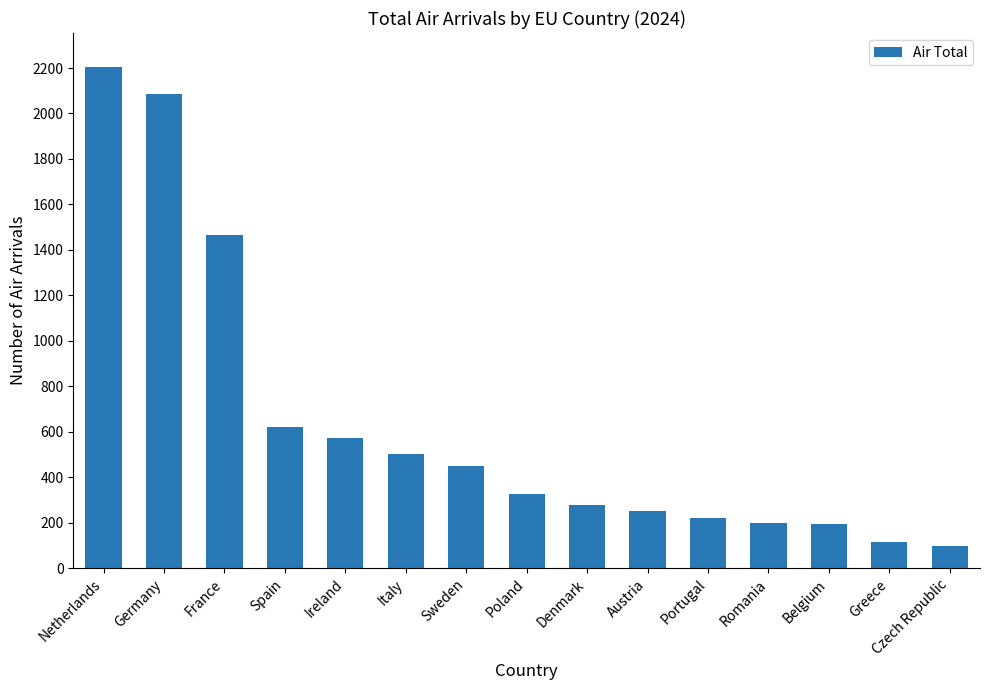

What is the value of the 12th bar from the left?

197